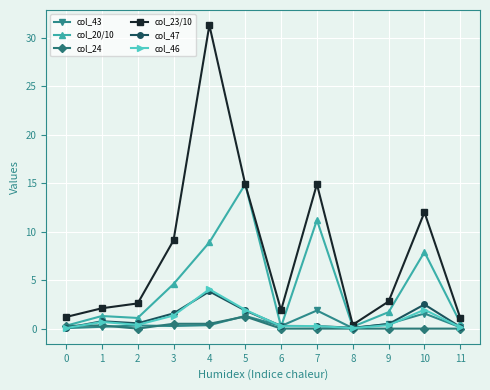

Which series has the widest spread of values?

col_23/10